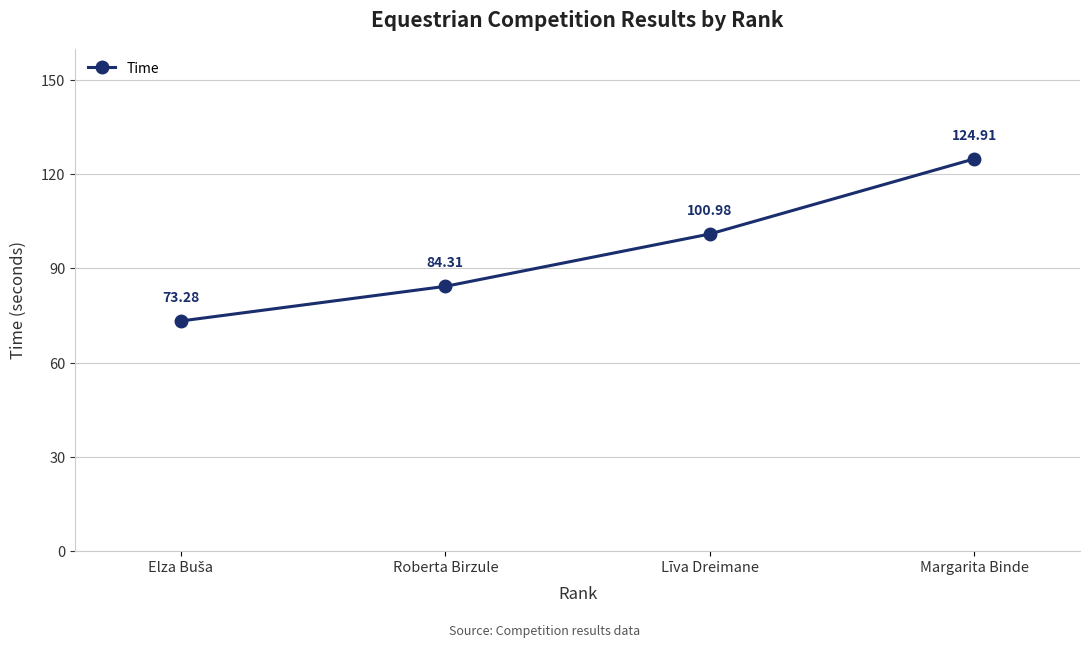

How many lines are shown in the chart?

1